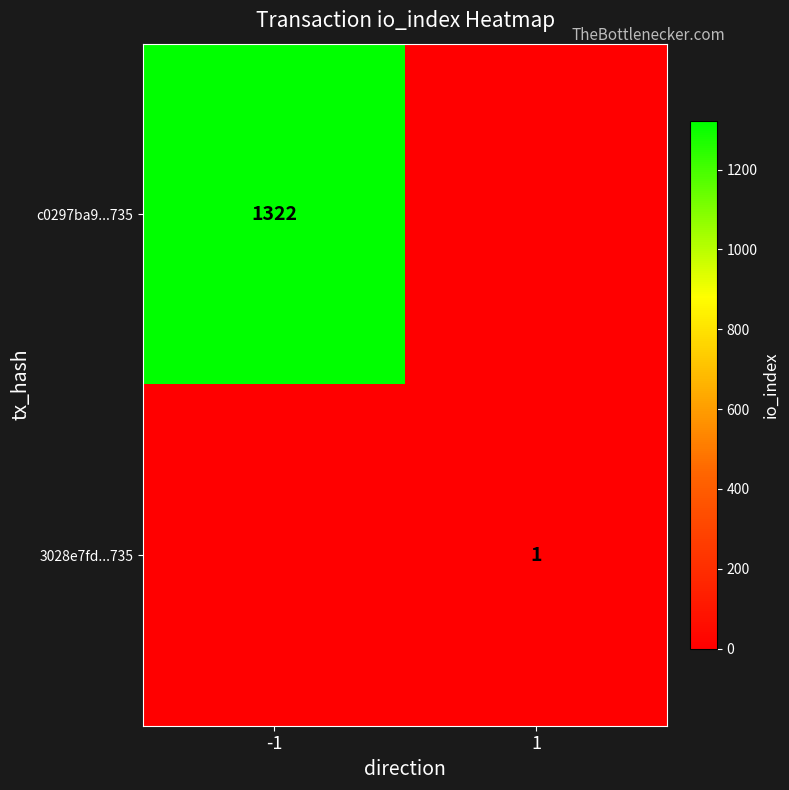

The value of 3028e7fd...735 at 1 is 1. True or false?

True